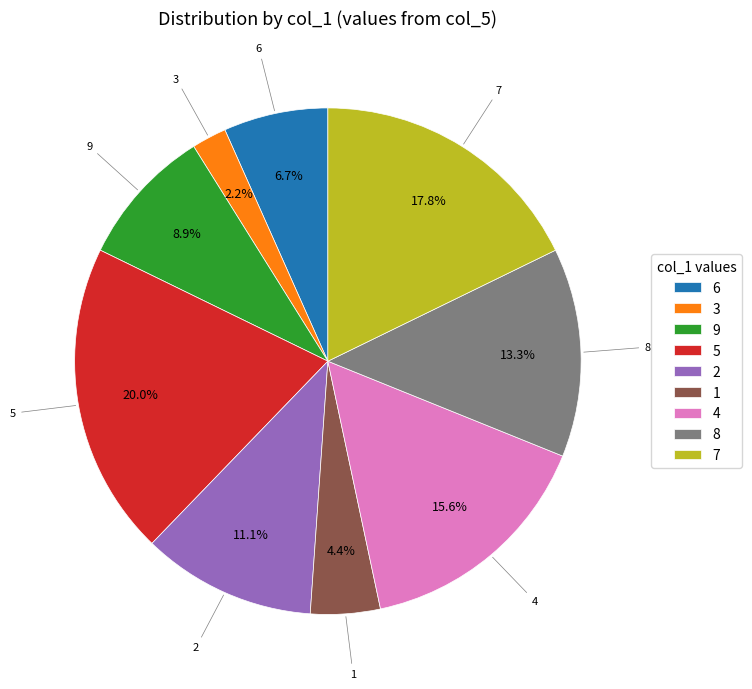

What percentage do 3 and 8 together represent?

15.6%